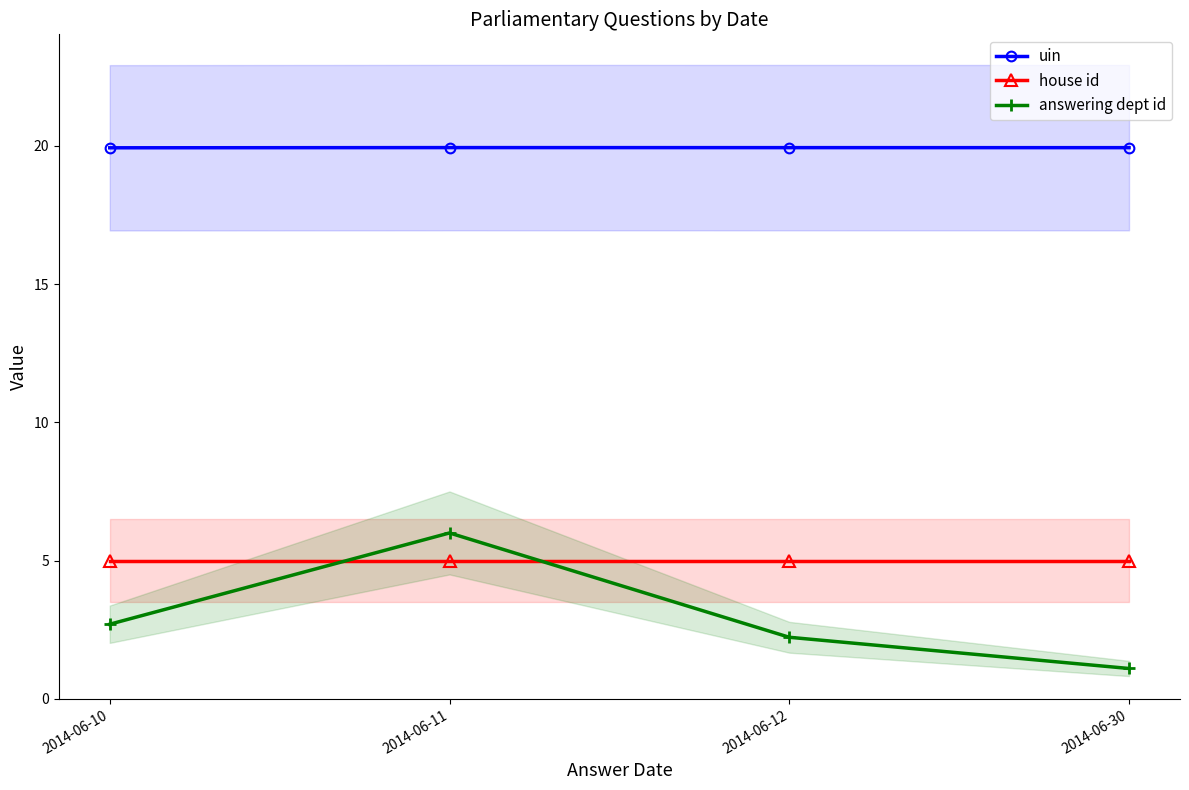

Which series has the largest total across all categories?

uin